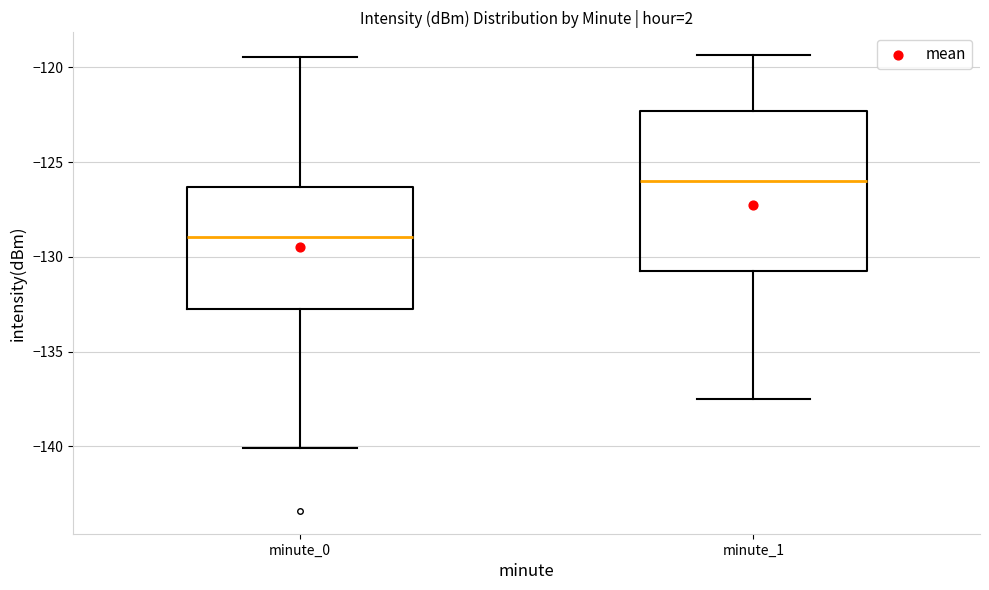

Comparing the boxes themselves (not the whiskers), which one is the tallest?

minute_1